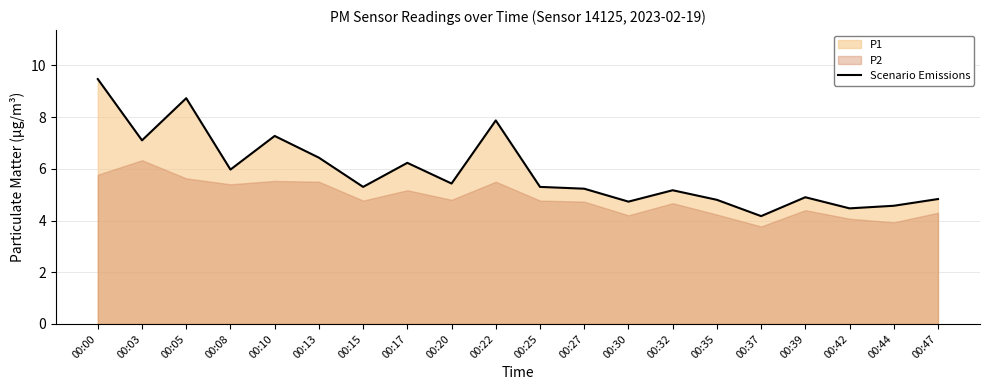

Rank the categories by value from highest to lowest.

00:00, 00:05, 00:22, 00:10, 00:03, 00:13, 00:17, 00:08, 00:20, 00:15, 00:25, 00:27, 00:32, 00:39, 00:47, 00:35, 00:30, 00:44, 00:42, 00:37